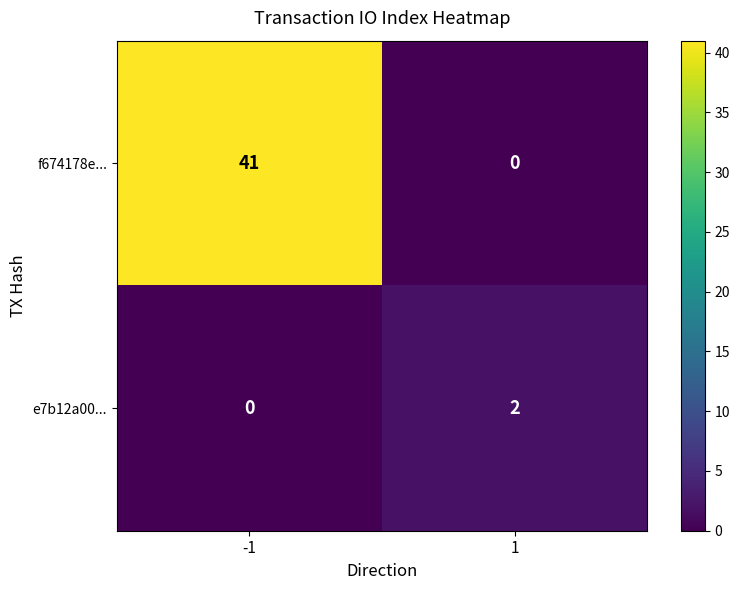

Which series changed the most between -1 and 1?

f674178e...